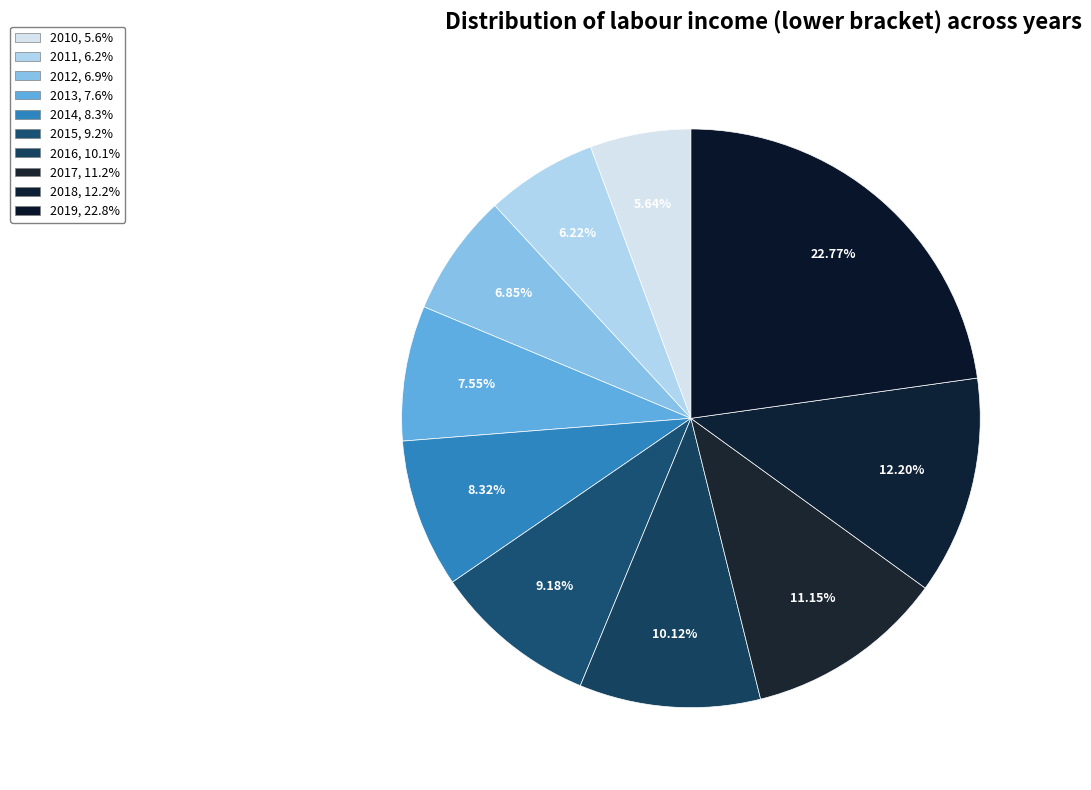

Combined, what portion of the pie is 2018 and 2019?

35.0%